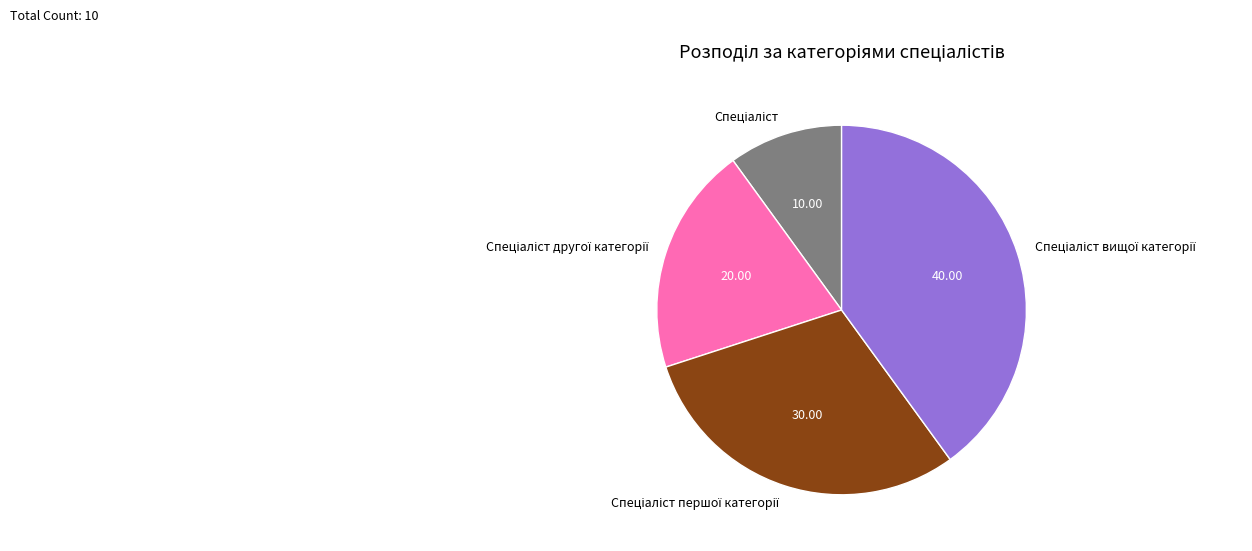

Does any single category account for the majority?

No